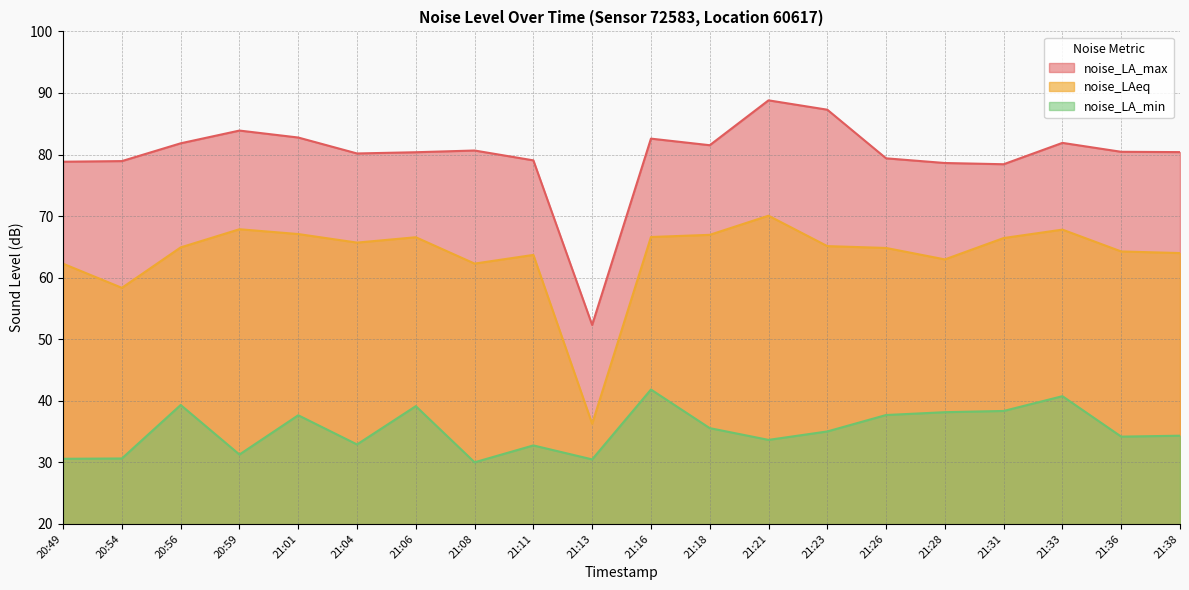

True or false: noise_LA_max and noise_LAeq cross at least once.

False